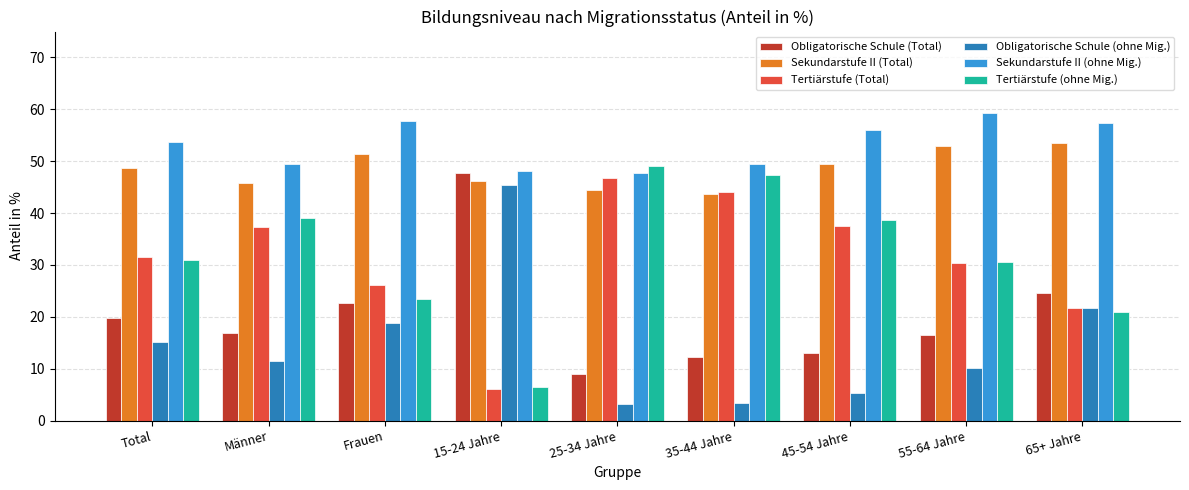

The value of Sekundarstufe II (Total) at 55-64 Jahre is 77.0. True or false?

False